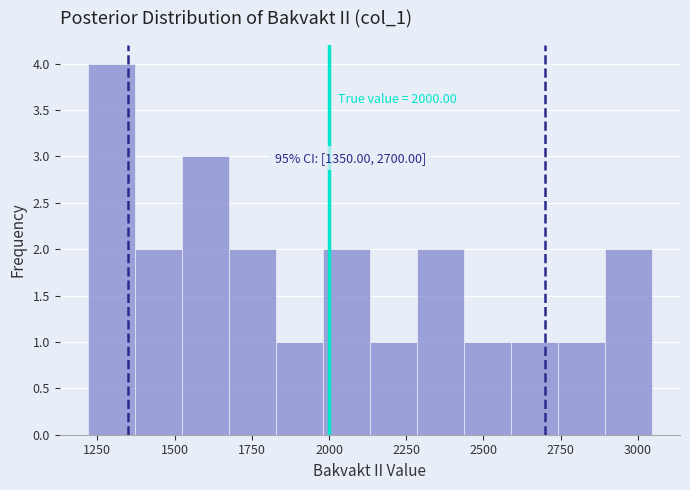

Around what value on the x-axis is the tallest bar? Give the approximate position of its centre, as read against the axis.

1300